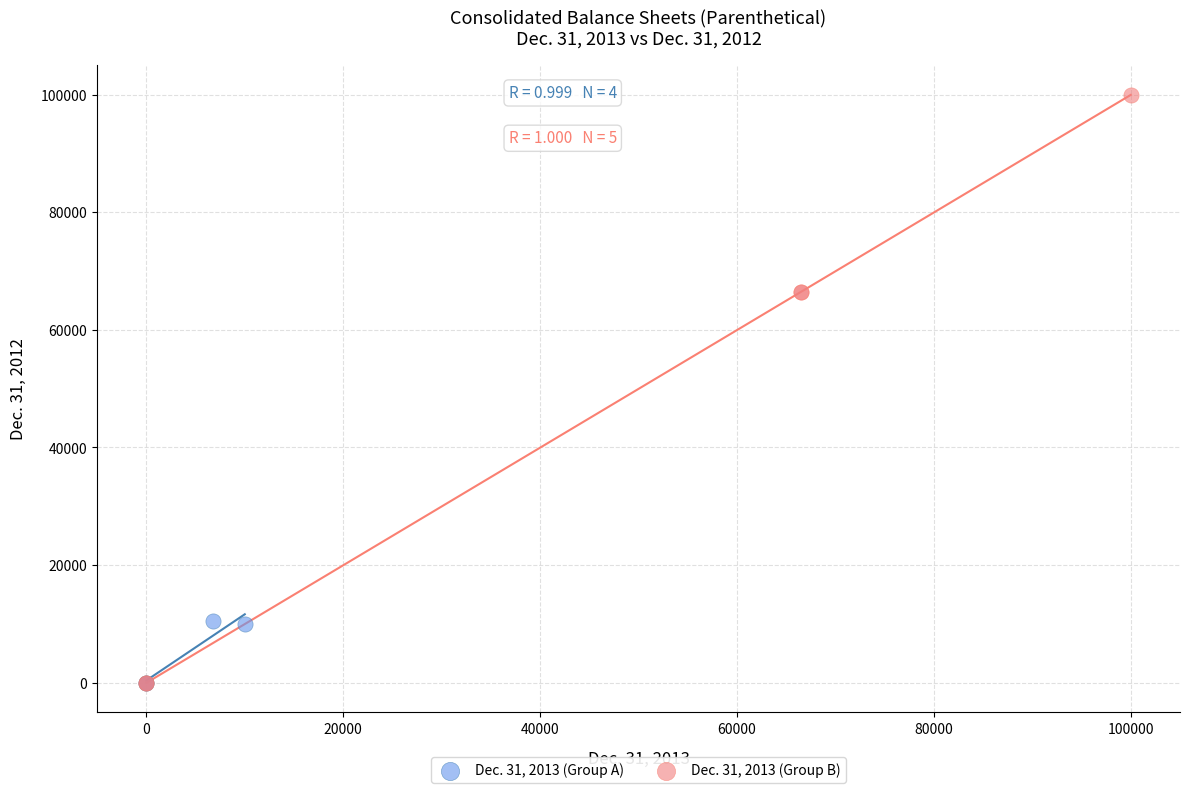

Which series has the widest spread of Y values?

Dec. 31, 2013 (Group B)